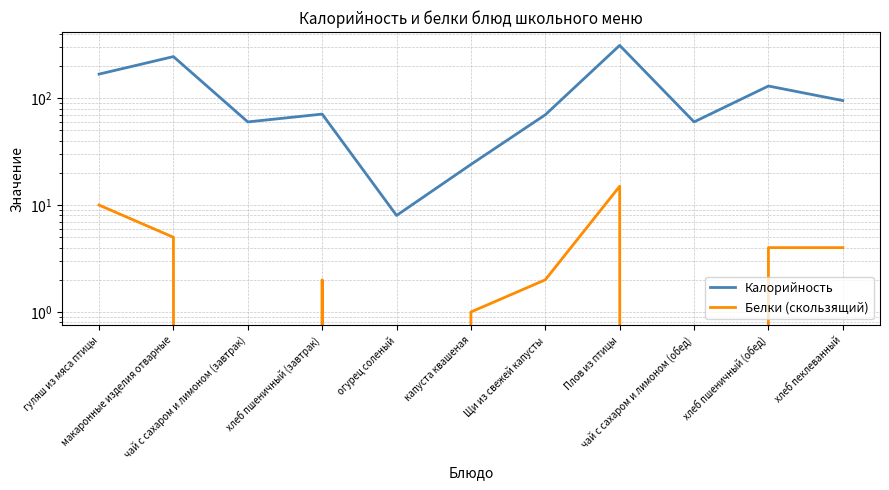

True or false: Калорийность and Белки (скользящий) cross at least once.

False